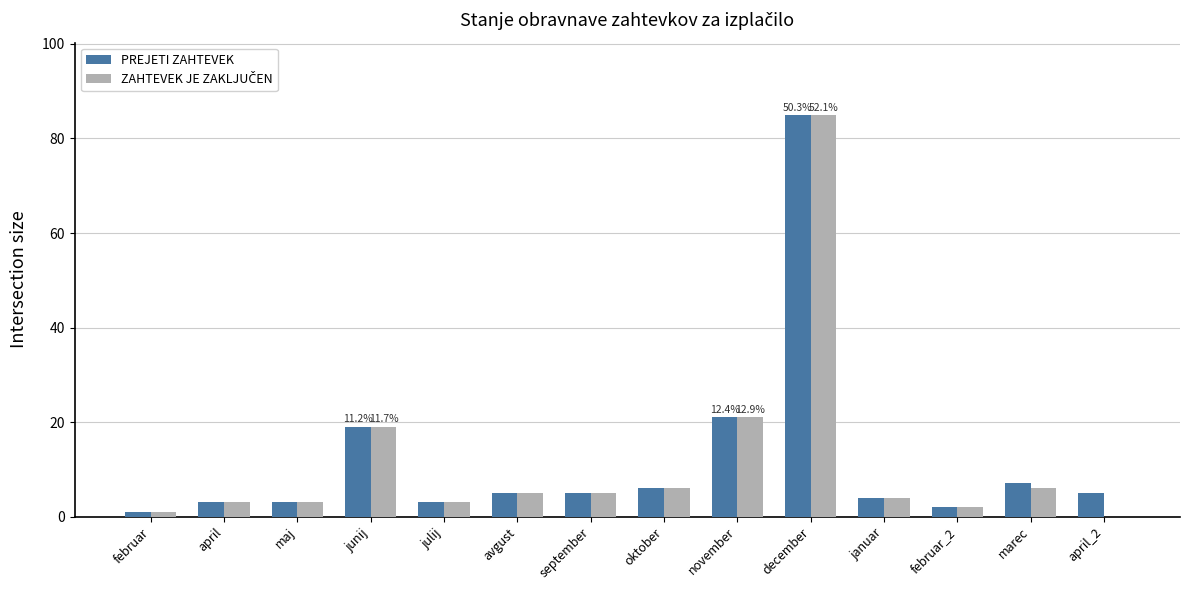

At which category is the sum across all series the highest?

december